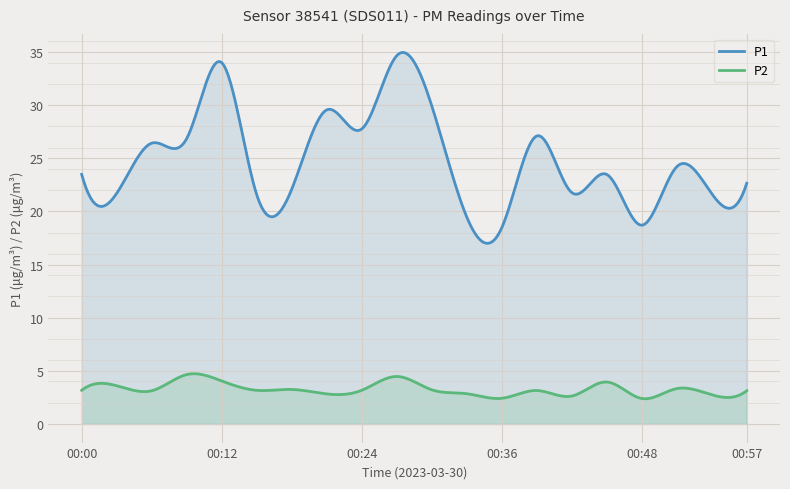

At how many categories does at least one series exceed 32?

2